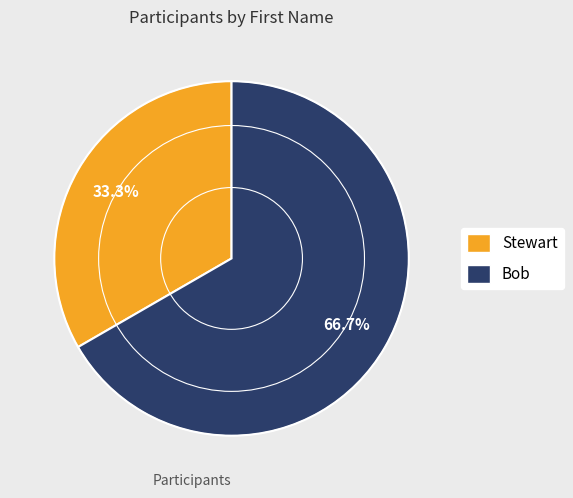

To the nearest percent, what portion does Stewart represent?

33%